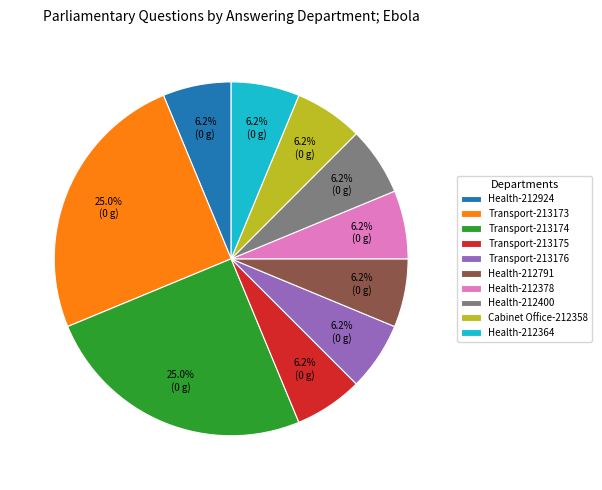

Which has a higher value, Transport-213174 or Transport-213175?

Transport-213174